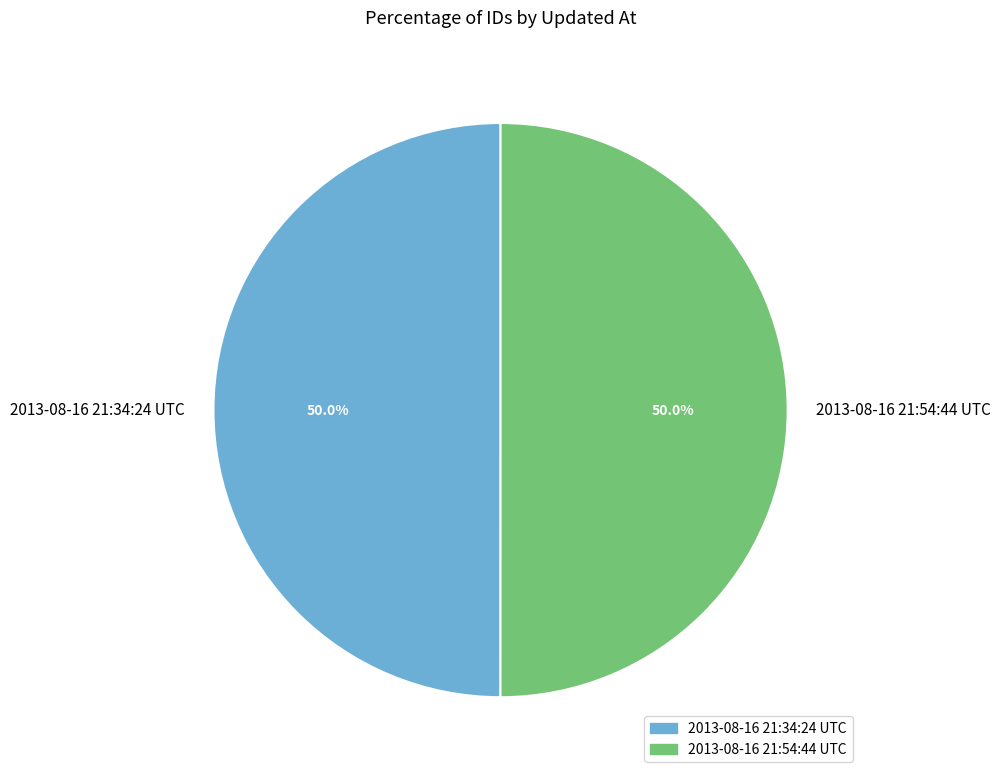

What is the ratio of the value at 2013-08-16 21:54:44 UTC to the value at 2013-08-16 21:34:24 UTC?

1.0